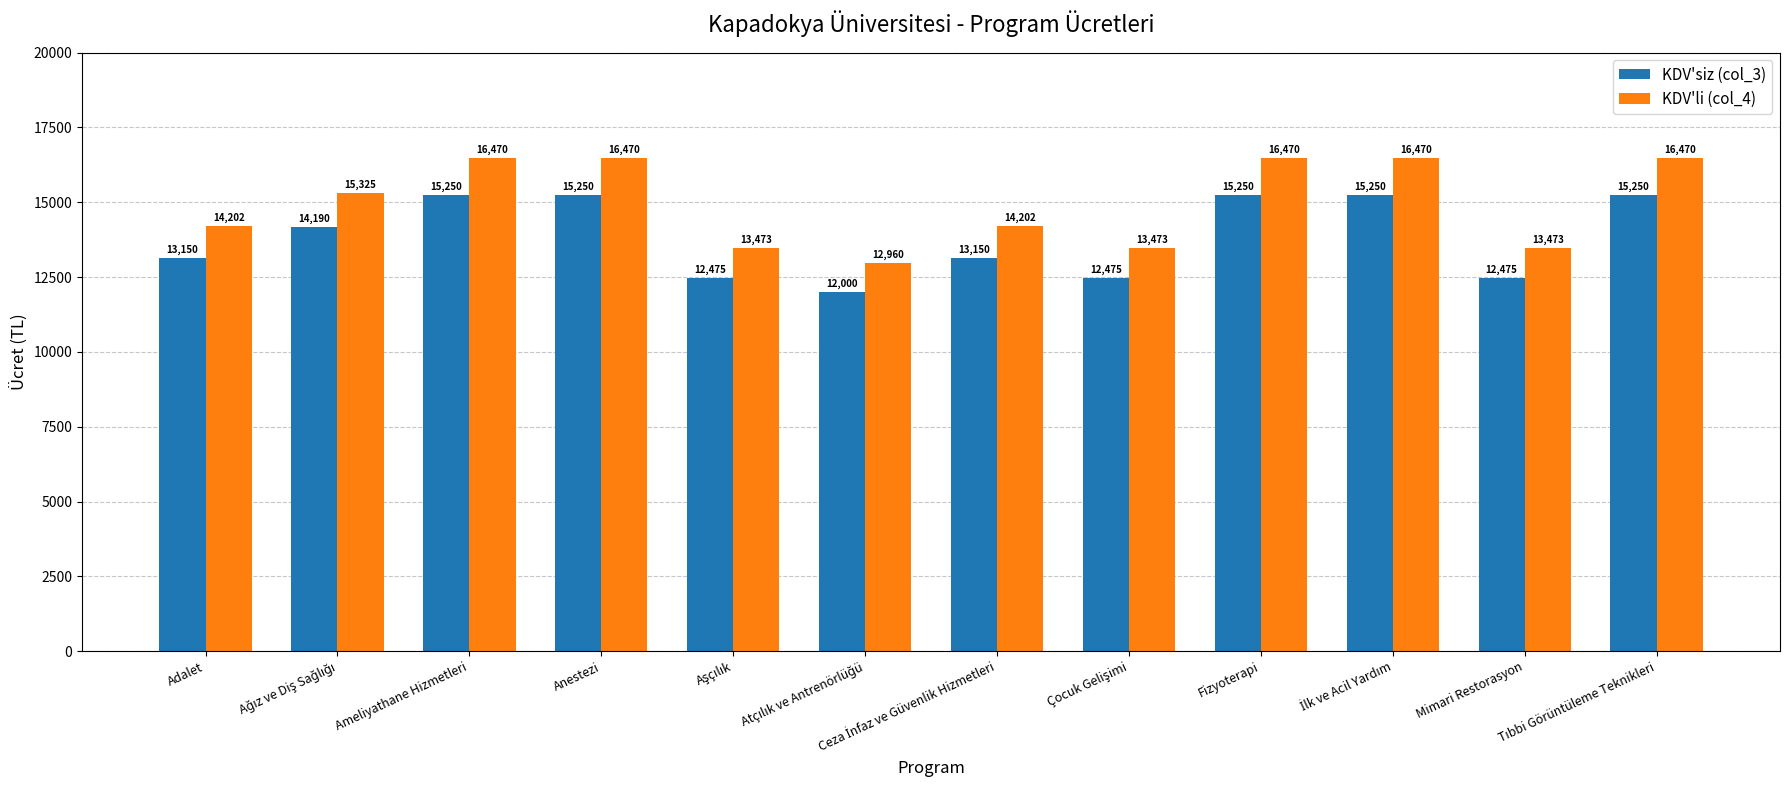

What is the minimum value shown in the chart?

12000.0